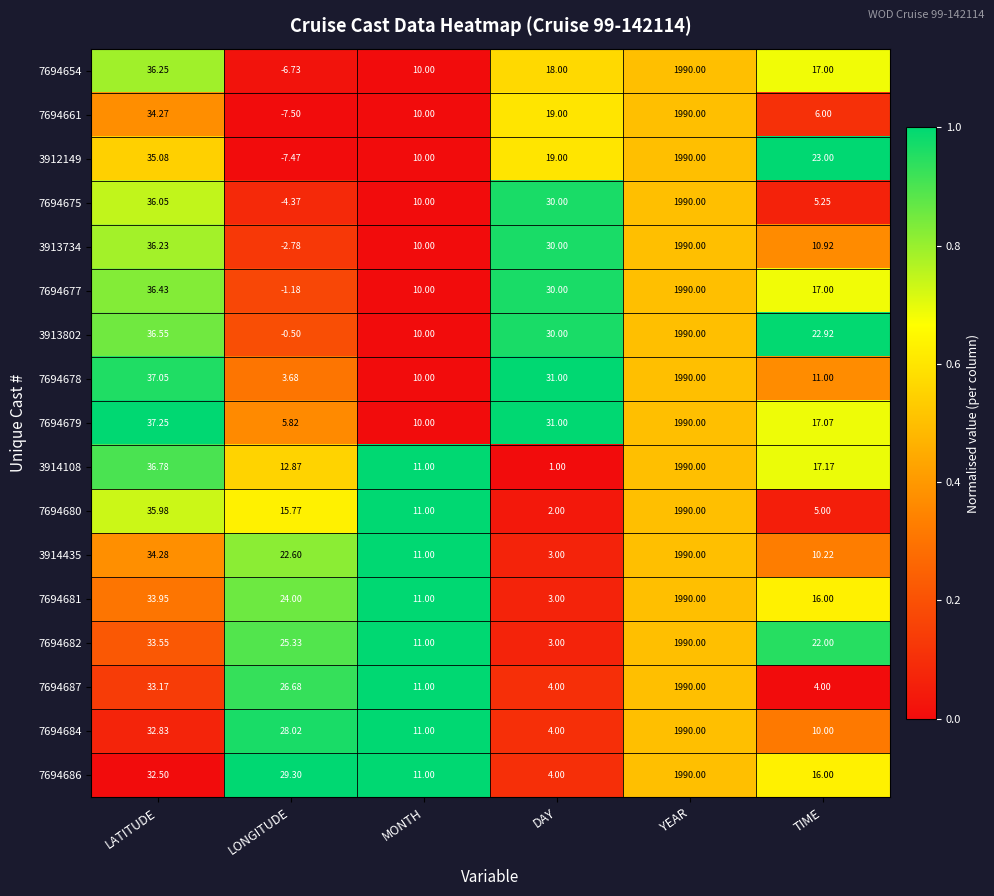

Is the value of 7694681 at MONTH greater than the value of 7694684 at LATITUDE?

No